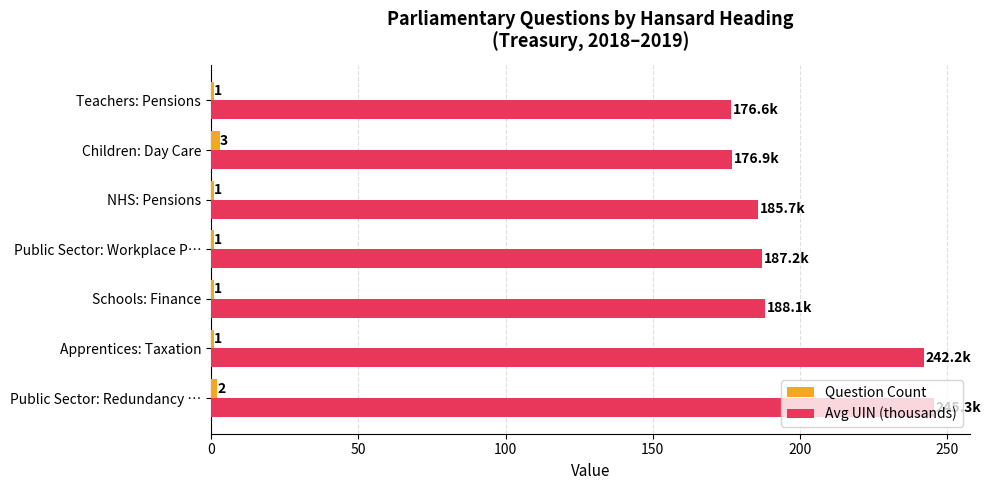

What are all the series names shown in the legend?

Question Count, Avg UIN (thousands)